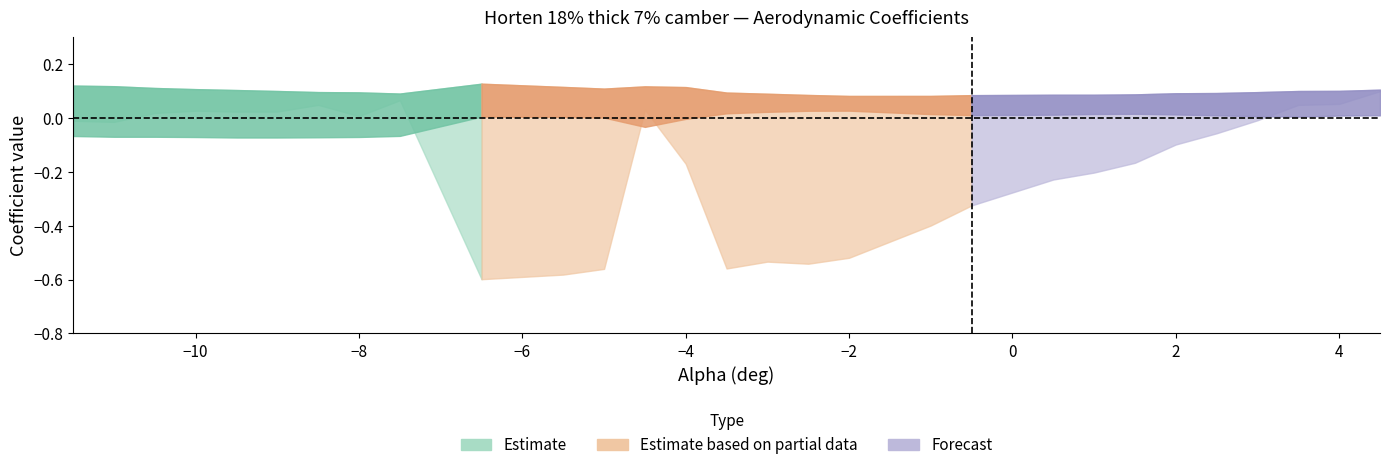

Does the chart display data point markers on the line(s)?

No